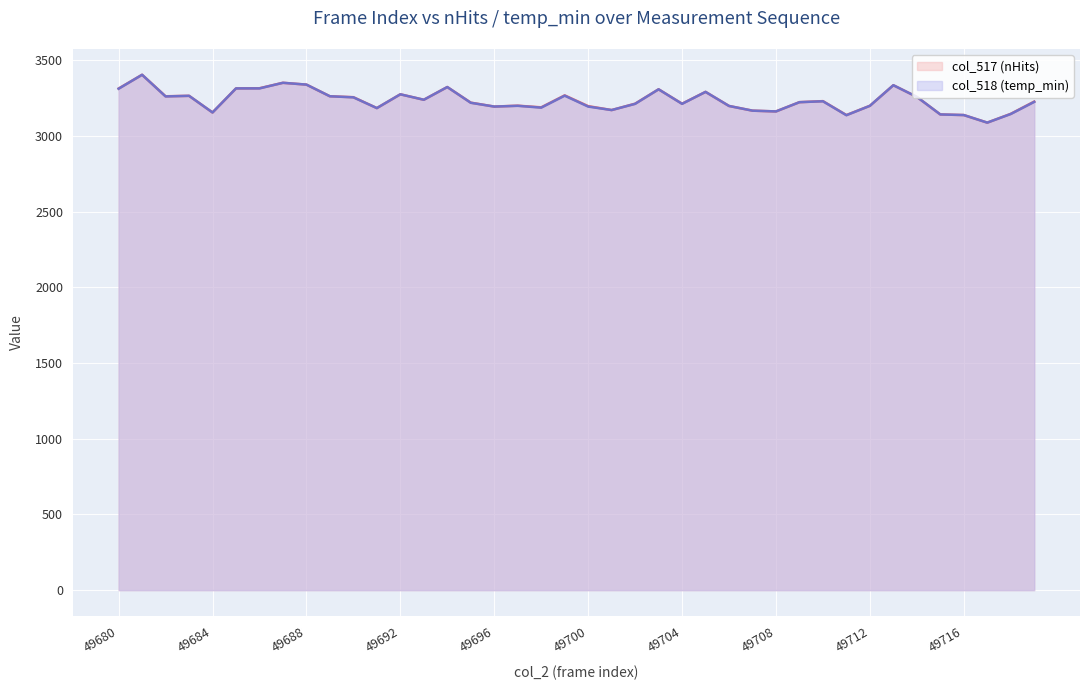

In col_518 (temp_min), how many points are higher than both neighbors (excluding endpoints)?

11